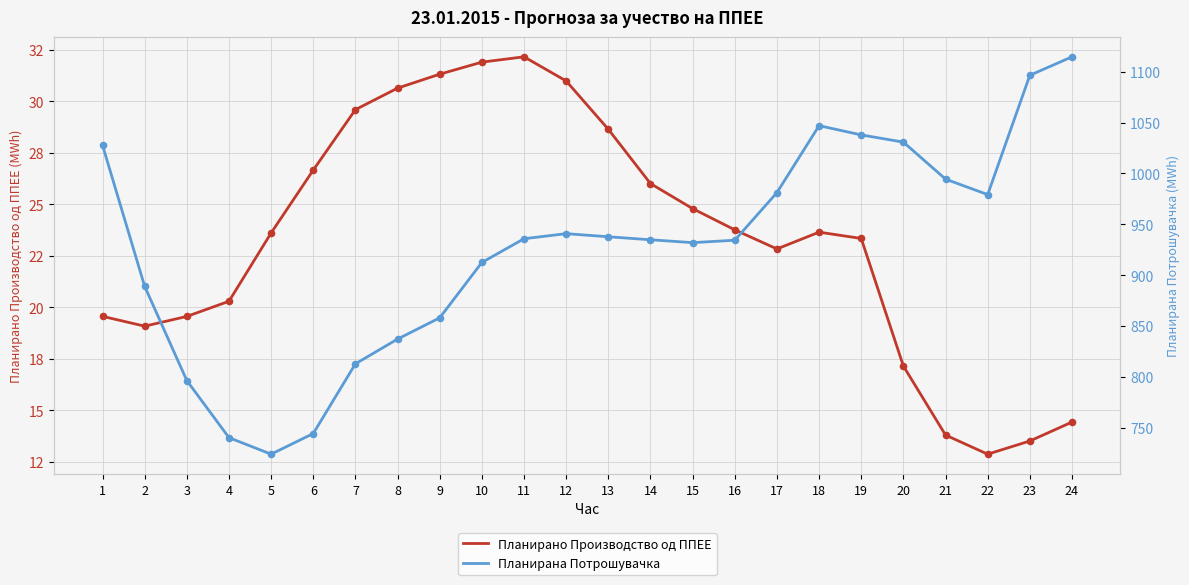

What is the total value across all series at 6?

770.8